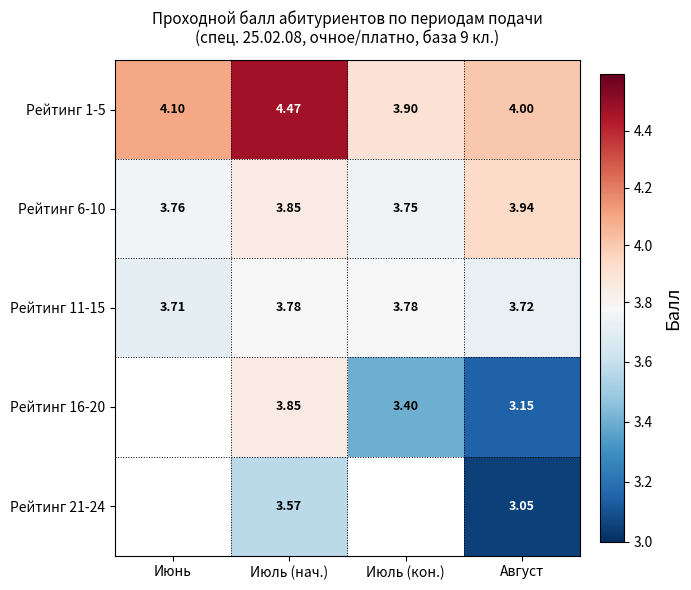

Is the value of Рейтинг 6-10 at Июнь greater than the value of Рейтинг 1-5 at Август?

No